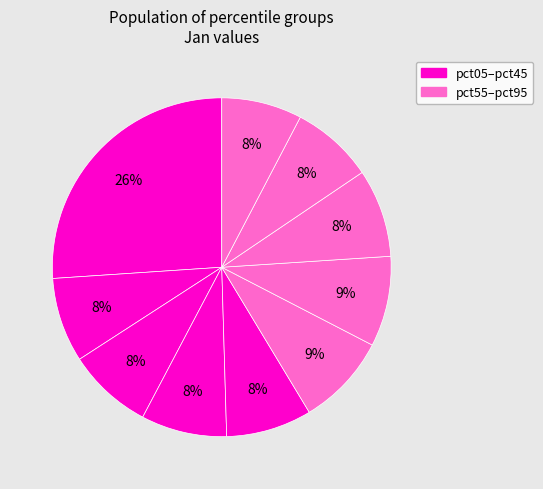

Is there a majority slice in this chart?

No